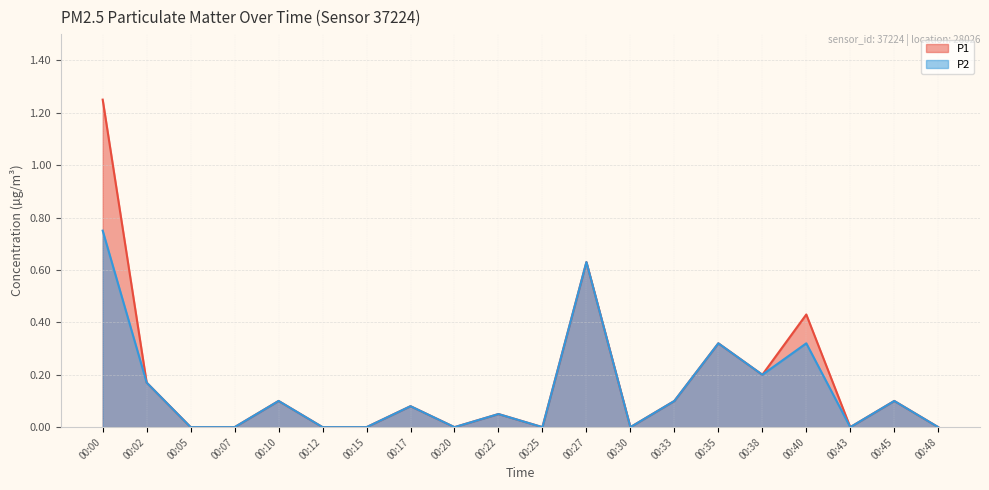

How many categories are shown in the chart?

20